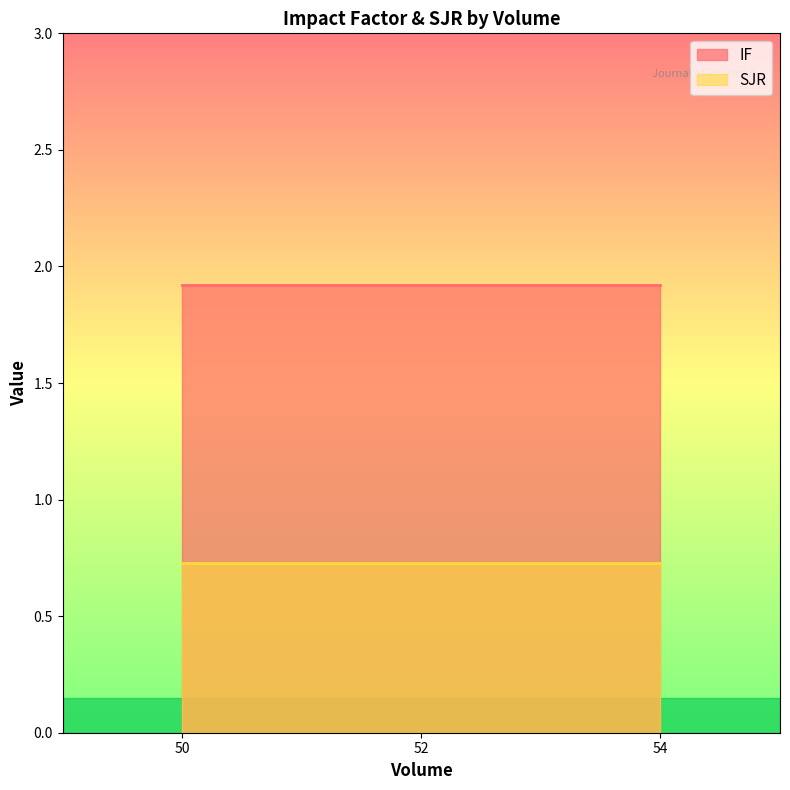

What is the average value of the IF series?

1.9